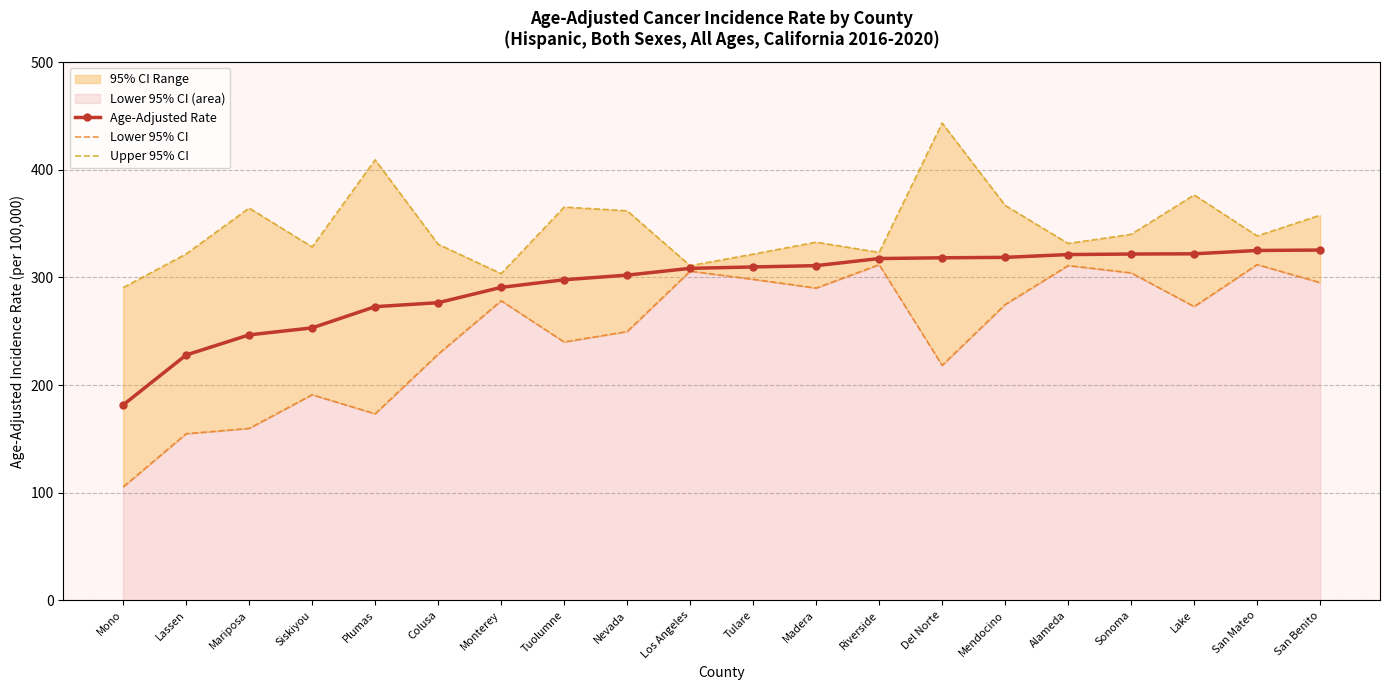

At which category does Upper 95% CI reach its first local valley?

Siskiyou